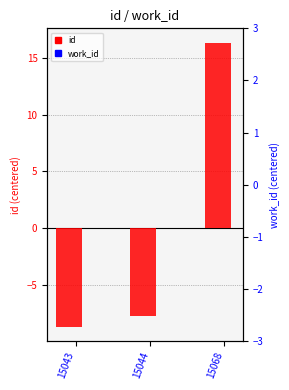

What is the value of the id bar at the 1st from the left?

-8.7